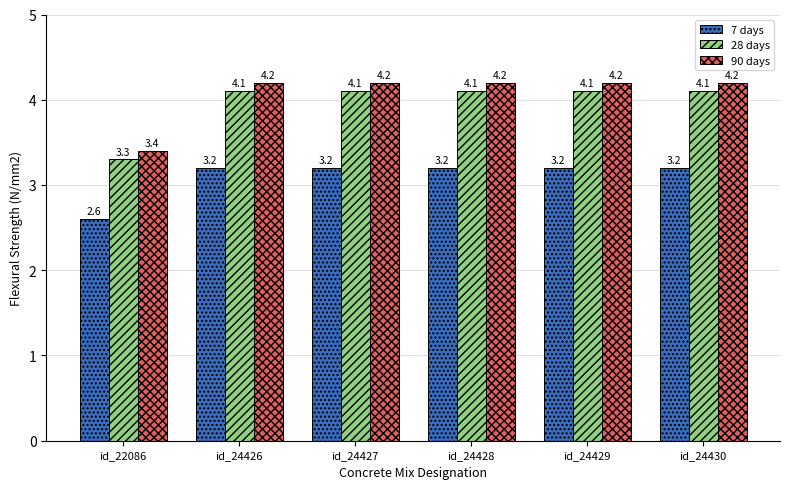

Where does the 7 days series first go above 3?

id_24426